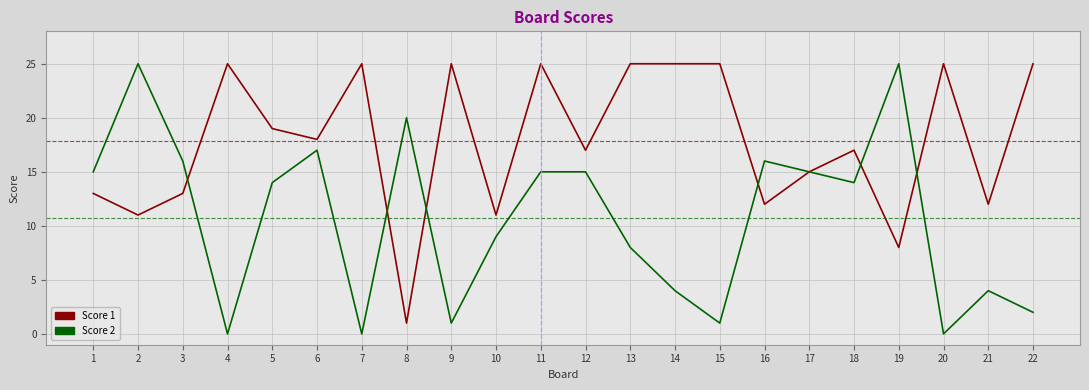

Which series changed the most between 2 and 21?

Score 2